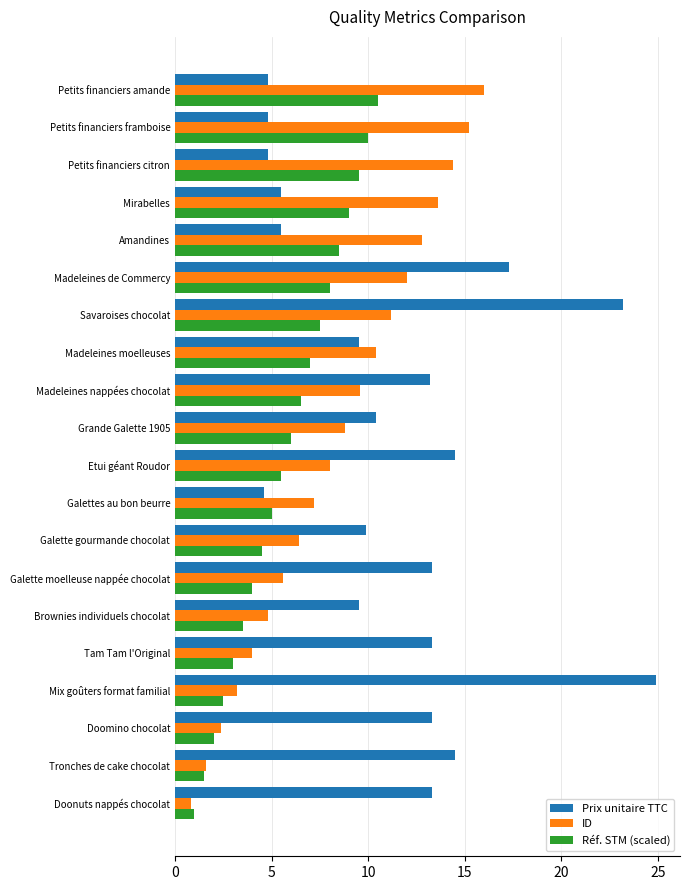

Which series changed the most between Madeleines moelleuses and Madeleines de Commercy?

Prix unitaire TTC